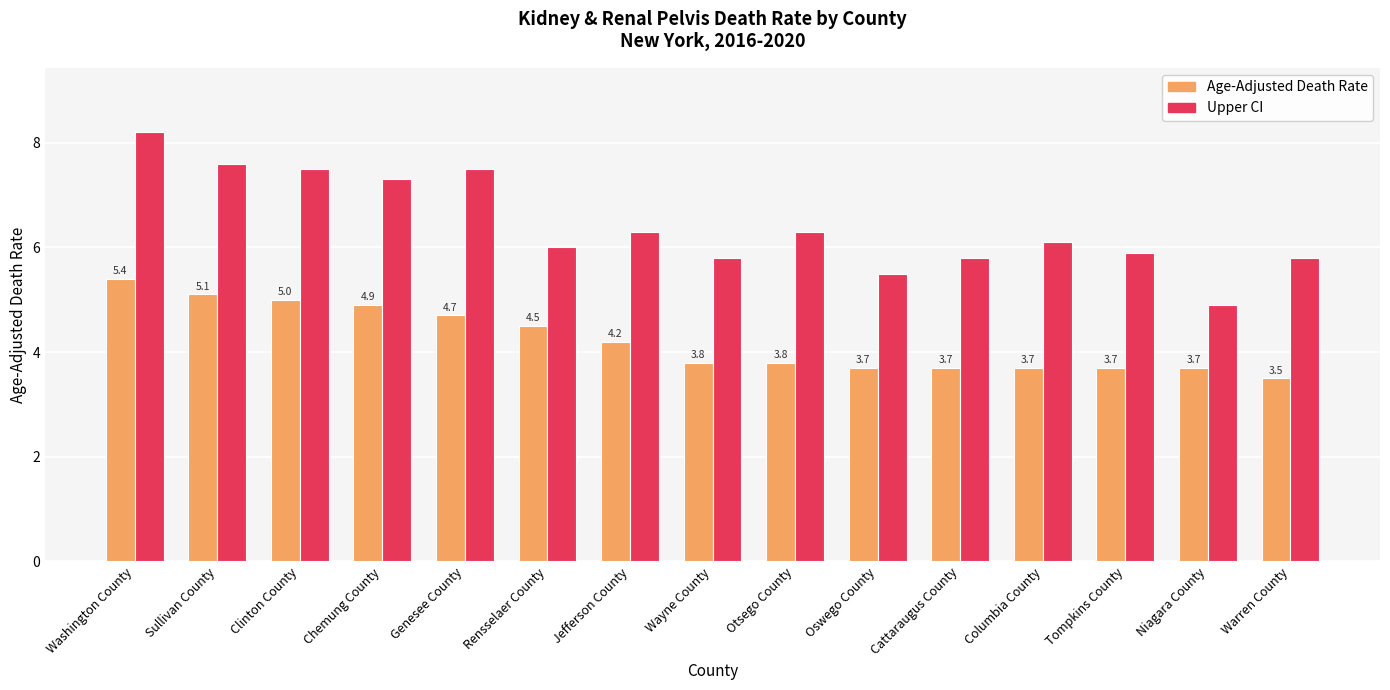

Reading left to right, transcribe all the data shown in this chart.

Age-Adjusted Death Rate: 5.4	5.1	5.0	4.9	4.7	4.5	4.2	3.8	3.8	3.7	3.7	3.7	3.7	3.7	3.5
Upper CI: 8.2	7.6	7.5	7.3	7.5	6.0	6.3	5.8	6.3	5.5	5.8	6.1	5.9	4.9	5.8